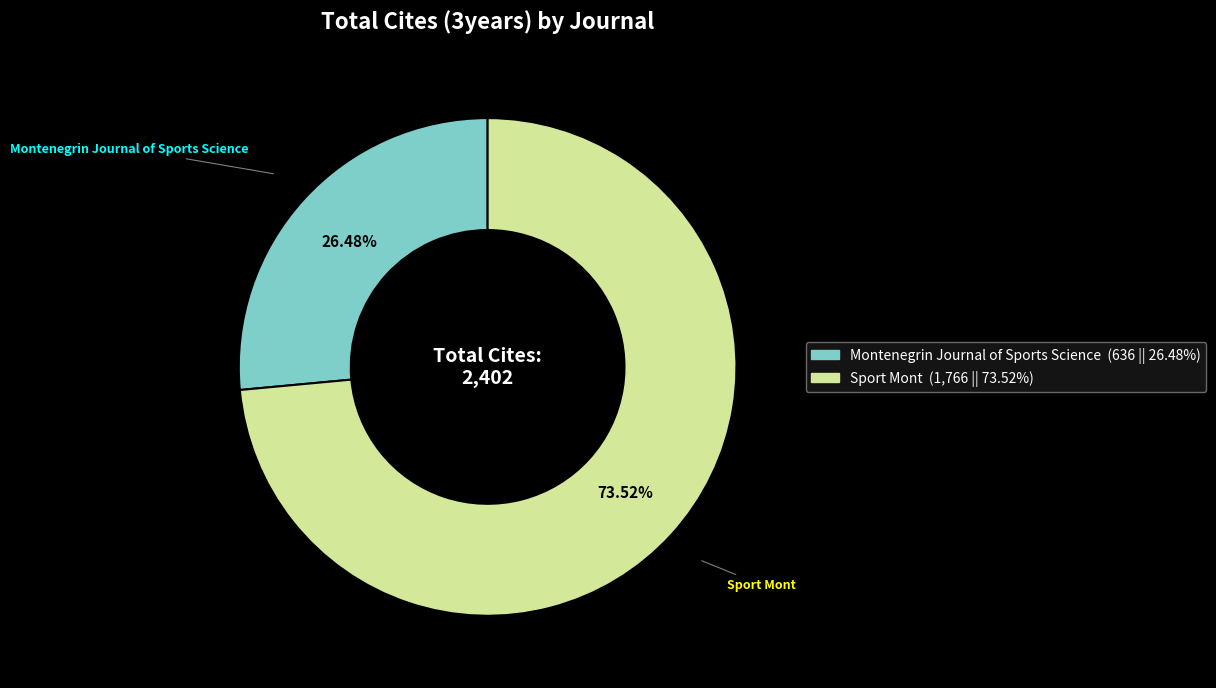

To the nearest percent, what is the difference between the largest and smallest slice percentages?

47%